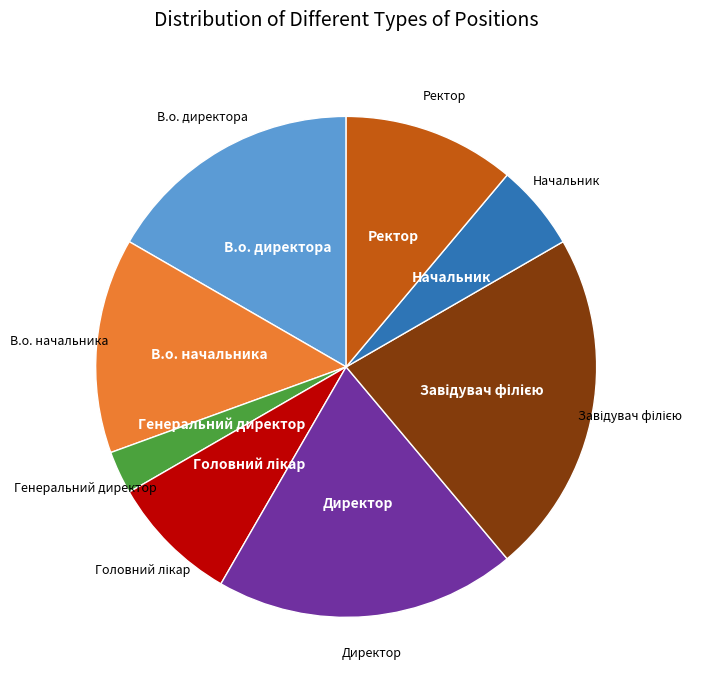

Is Ректор the majority of the pie?

No